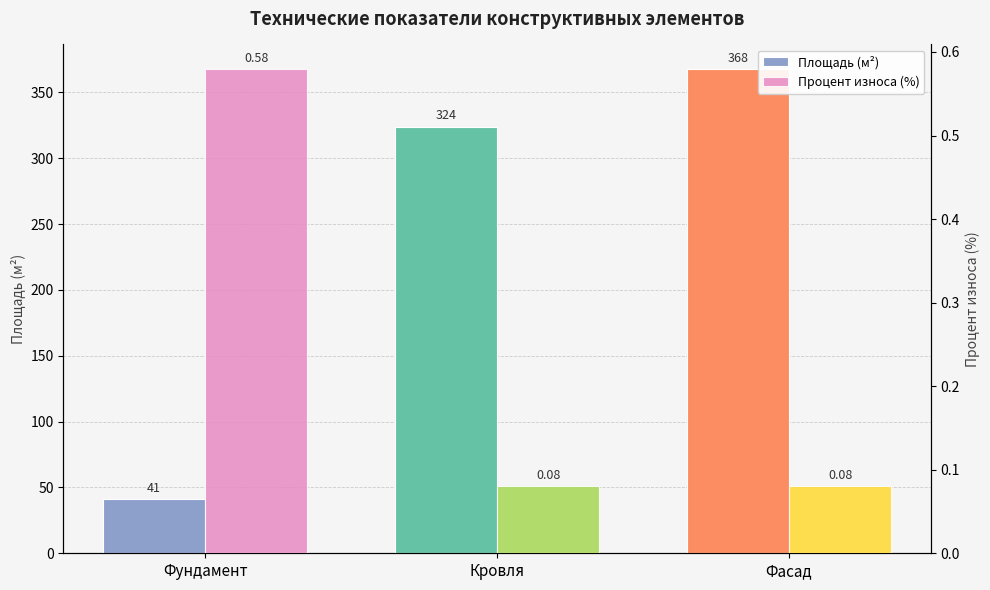

What are all the series names shown in the legend?

Площадь (м²), Процент износа (%)